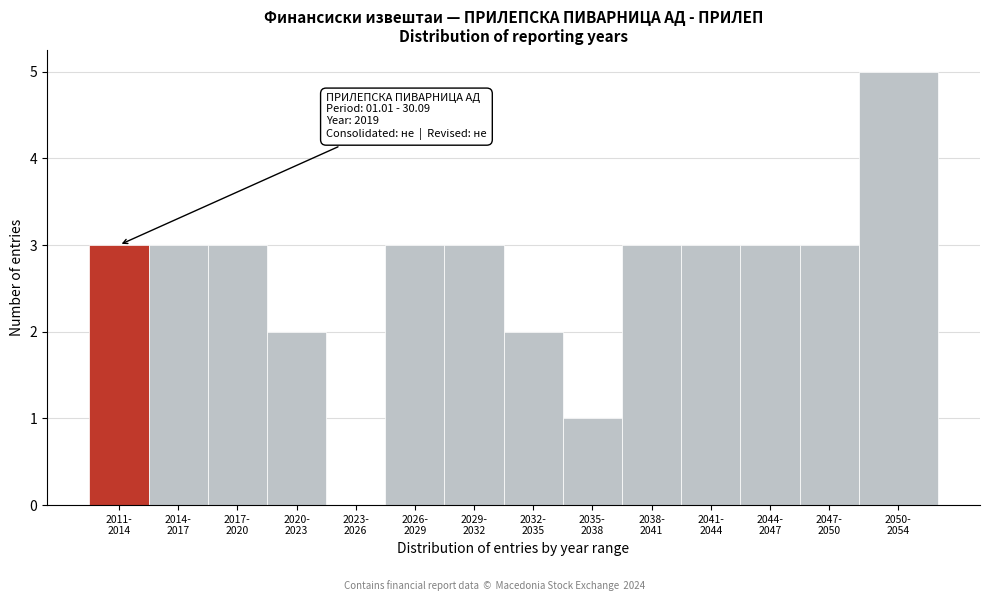

What is the sum of all values?

37